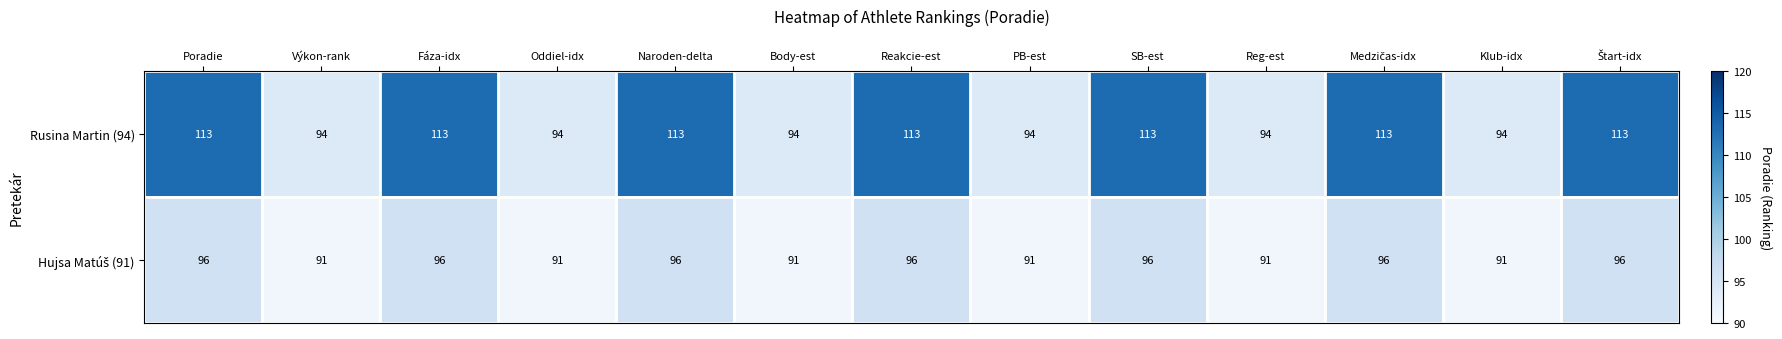

What is the total value across all series at Body-est?

185